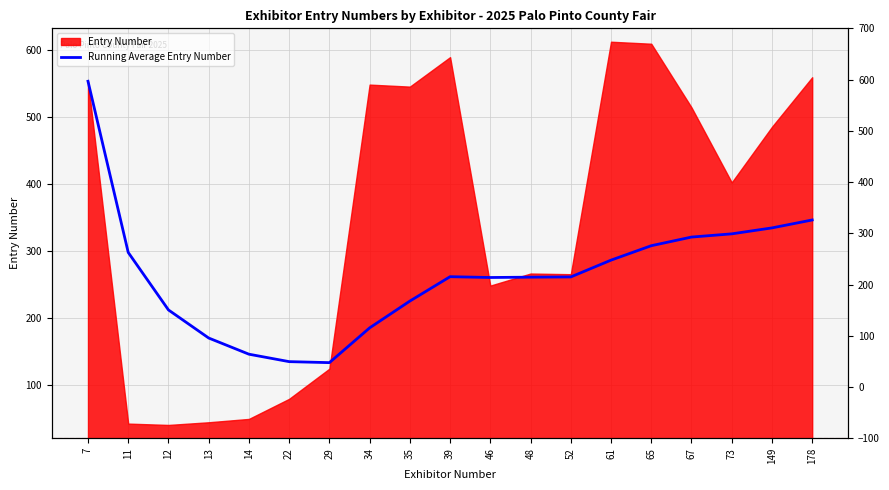

Does the chart have visible grid lines?

Yes